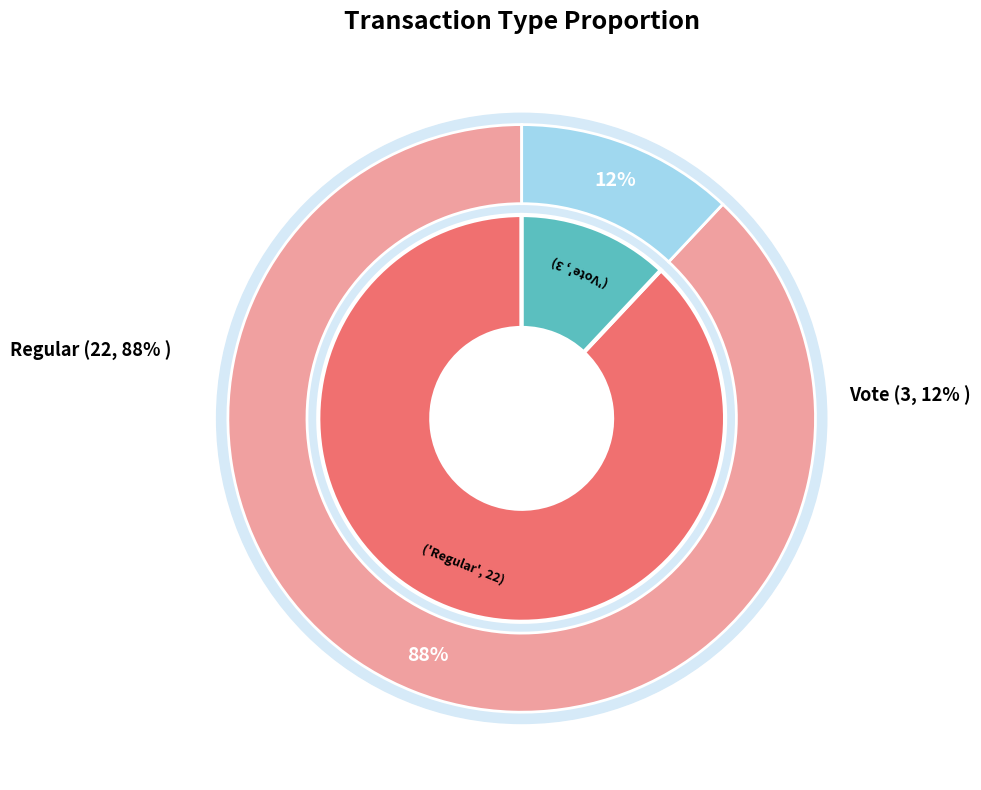

Approximately how many times larger is the value at Regular compared to Vote?

7.3